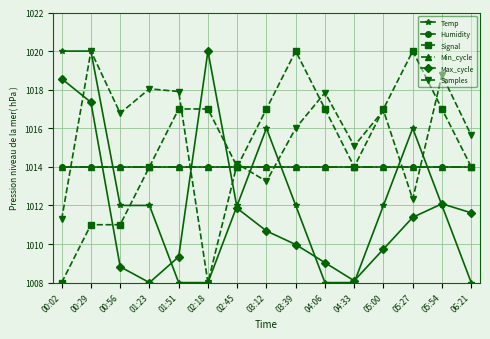

What is the average value of the Signal series?

1015.2